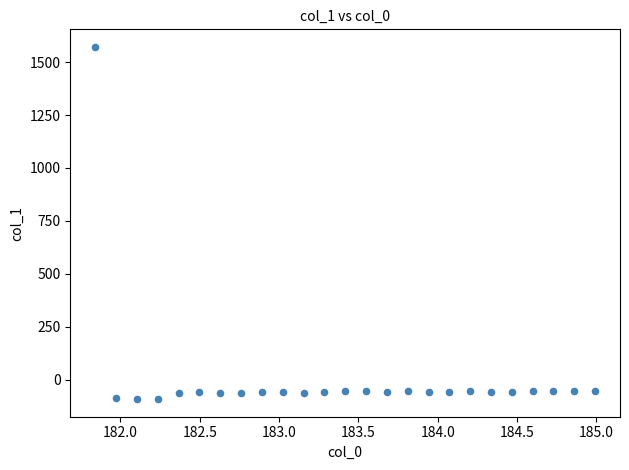

What is the range of Y values (max minus min)?

1664.5